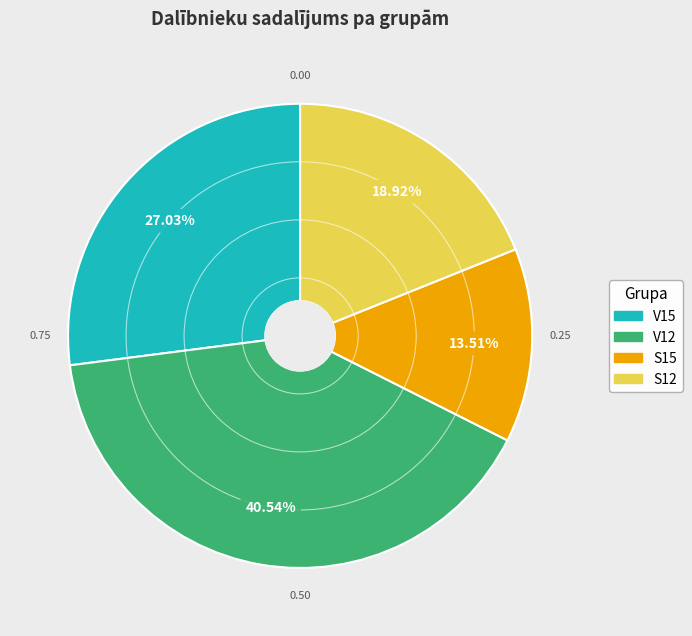

To the nearest percent, what is the difference between the V15 and S15 slice percentages?

14%